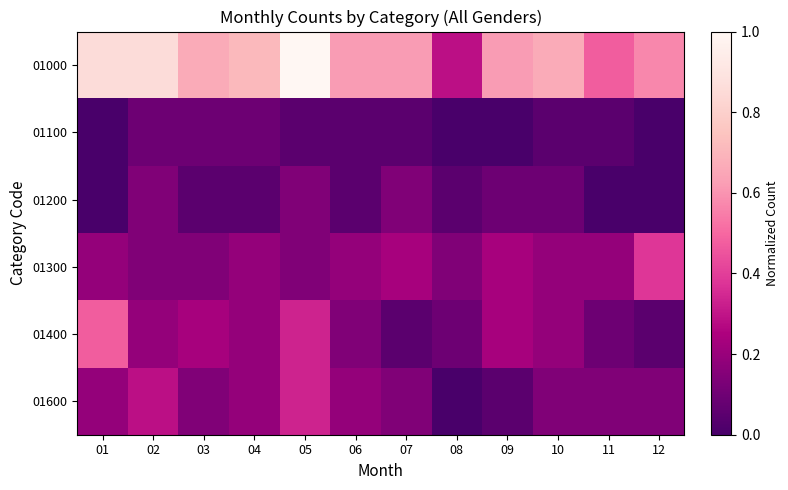

Reading left to right, list all the values displayed in this chart.

01000: 01=0.9	02=0.9	03=0.7	04=0.7	05=1.0	06=0.6	07=0.6	08=0.3	09=0.6	10=0.7	11=0.5	12=0.6
01100: 01=0.0	02=0.1	03=0.1	04=0.1	05=0.0	06=0.0	07=0.0	08=0.0	09=0.0	10=0.0	11=0.0	12=0.0
01200: 01=0.0	02=0.1	03=0.0	04=0.0	05=0.1	06=0.0	07=0.1	08=0.0	09=0.1	10=0.1	11=0.0	12=0.0
01300: 01=0.2	02=0.1	03=0.1	04=0.2	05=0.1	06=0.2	07=0.2	08=0.1	09=0.2	10=0.2	11=0.2	12=0.4
01400: 01=0.5	02=0.2	03=0.2	04=0.2	05=0.3	06=0.1	07=0.0	08=0.1	09=0.2	10=0.2	11=0.1	12=0.0
01600: 01=0.2	02=0.3	03=0.1	04=0.2	05=0.3	06=0.2	07=0.1	08=0.0	09=0.0	10=0.1	11=0.1	12=0.1